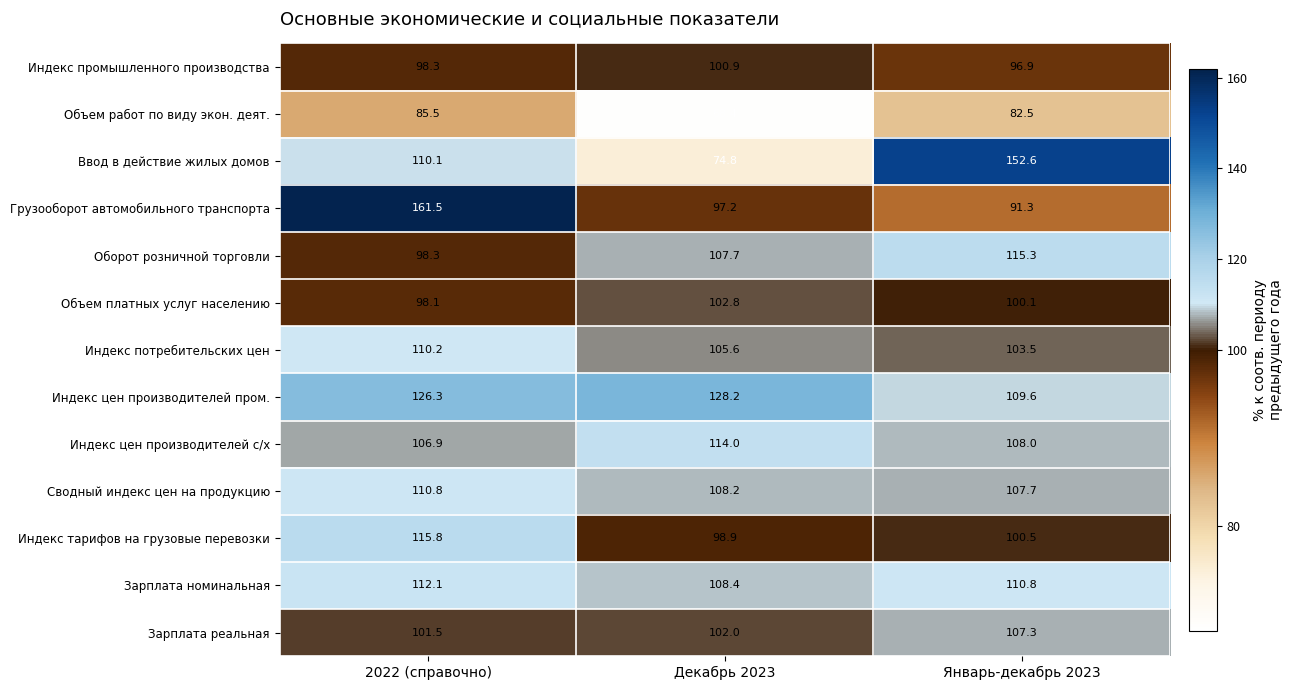

Is it true that Оборот розничной торговли equals 98.3 at 2022 (справочно)?

True